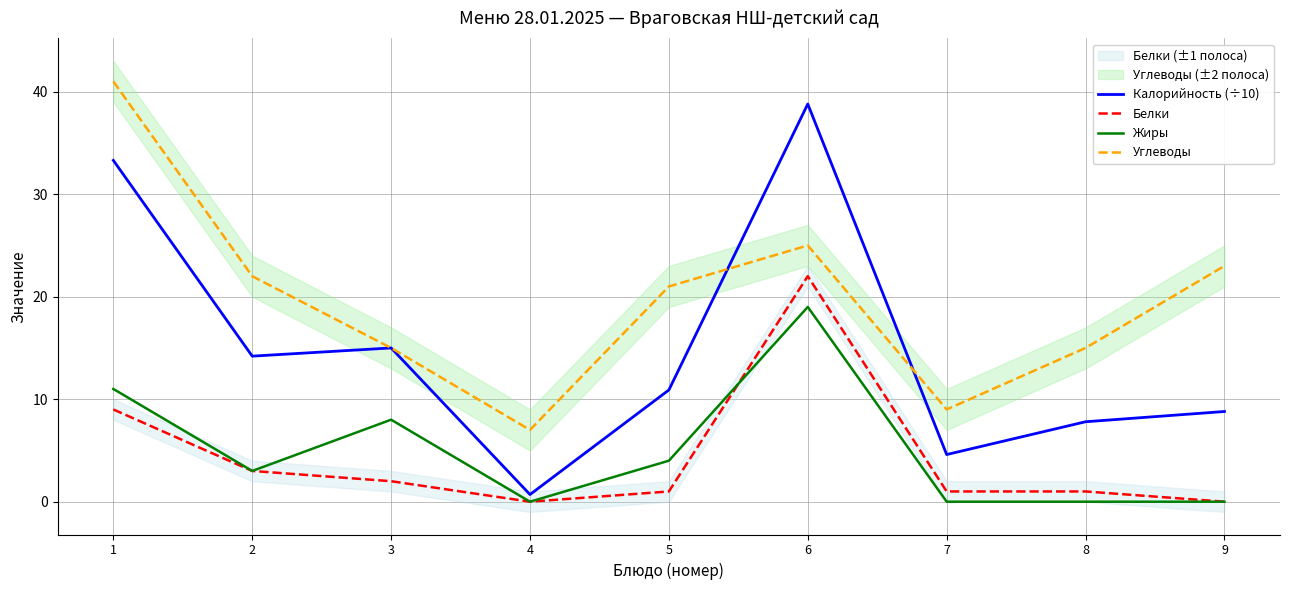

What is the sum of the Калорийность (÷10) values at 2 and 3?

29.2